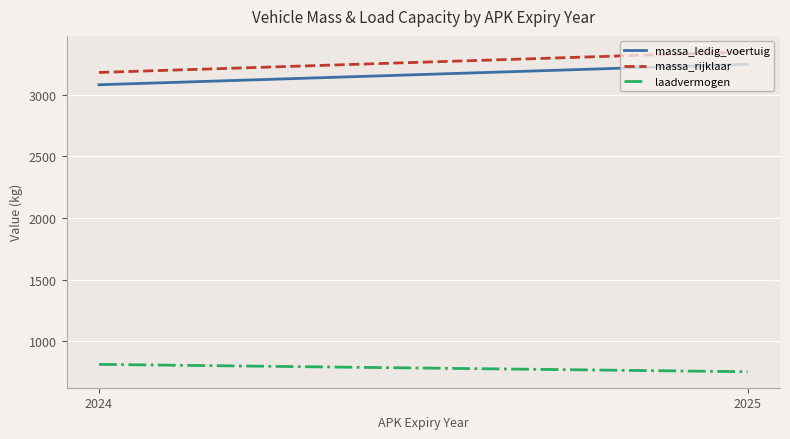

At which category does the chart reach its minimum across all series?

2025